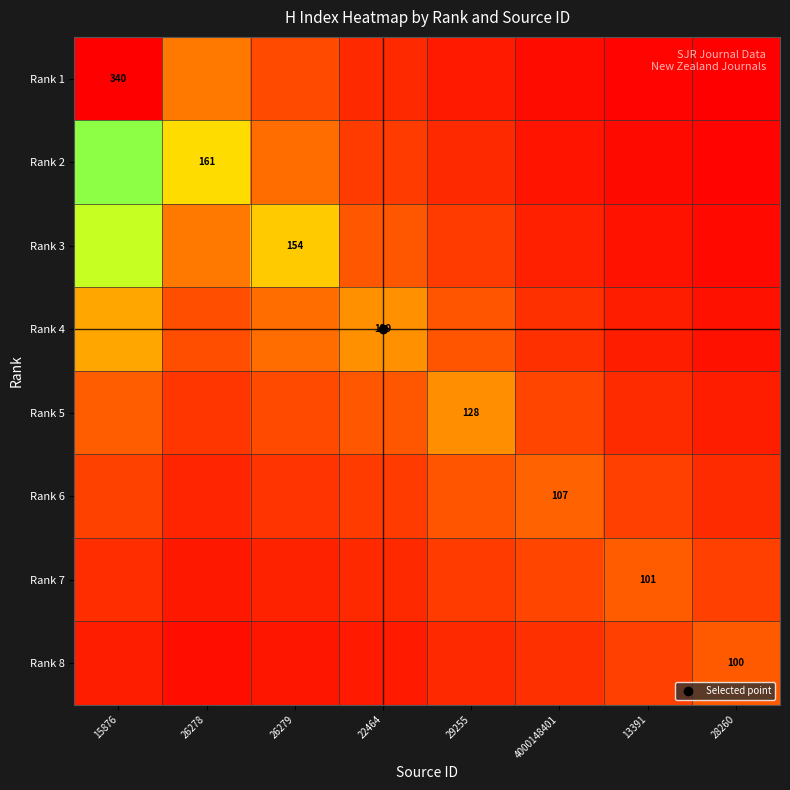

Rank the categories by Rank 4 value from lowest to highest.

28260, 13391, 4000148401, 26278, 29255, 26279, 22464, 15876